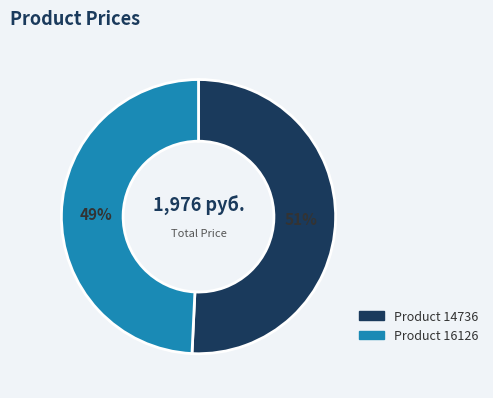

To the nearest percent, what is the difference between the largest and smallest slice percentages?

2%